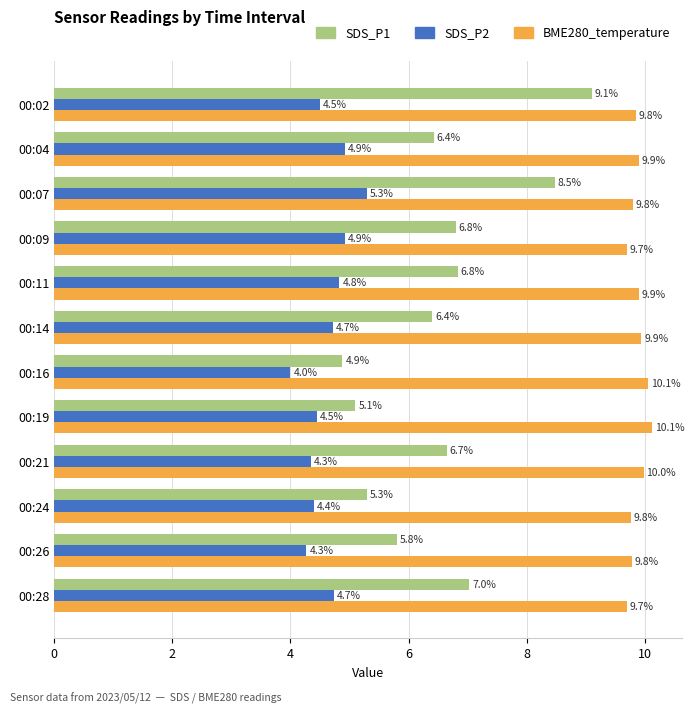

Rank the series by their maximum value, from lowest to highest.

SDS_P2, SDS_P1, BME280_temperature